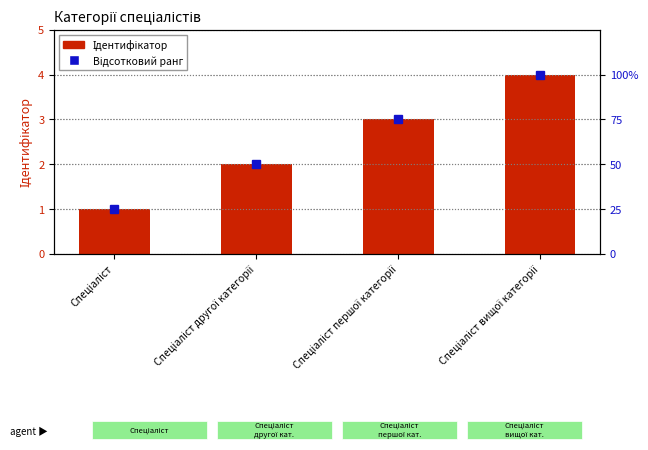

Rank the series by their average value, from highest to lowest.

Відсотковий ранг, Ідентифікатор